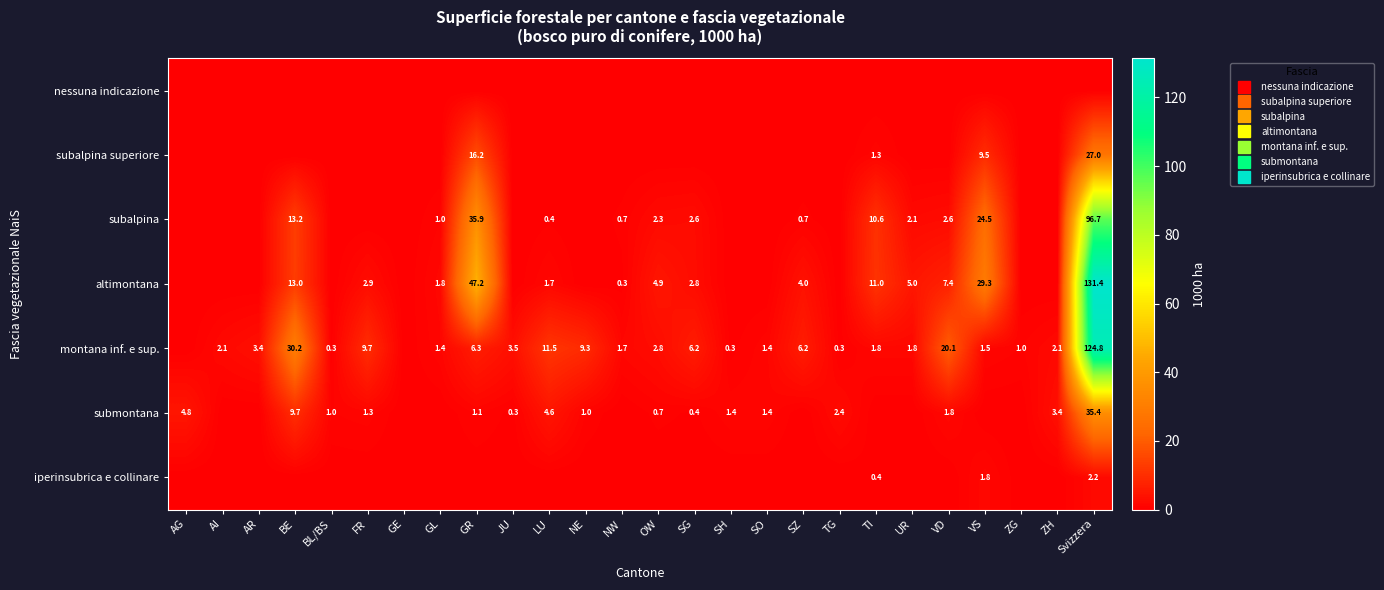

Is the value of altimontana at NE greater than the value of submontana at TG?

No